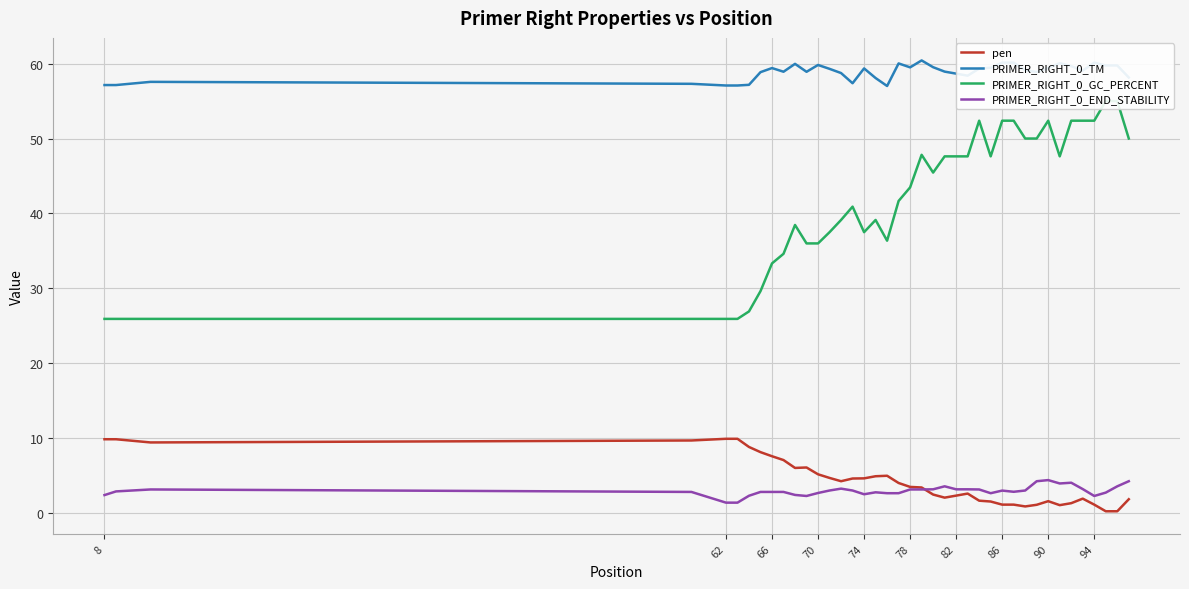

What is the highest value of the PRIMER_RIGHT_0_TM series?

60.4